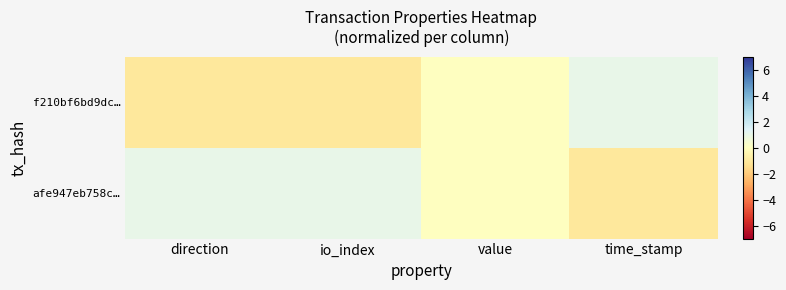

Which series has the largest range (max minus min)?

f210bf6bd9dc…